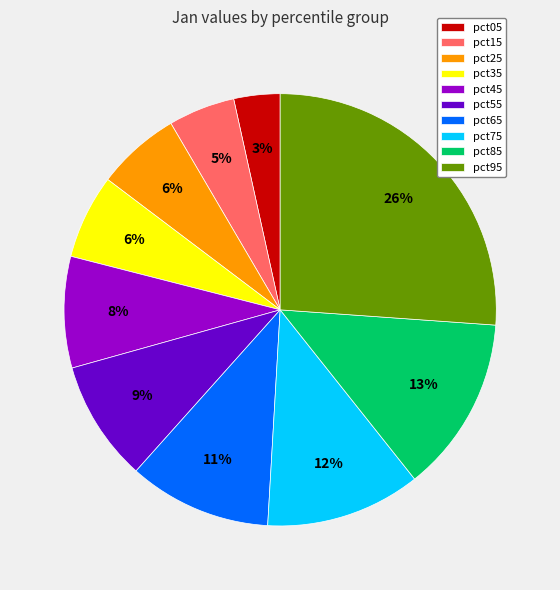

To the nearest percent, what is the average slice percentage?

10%